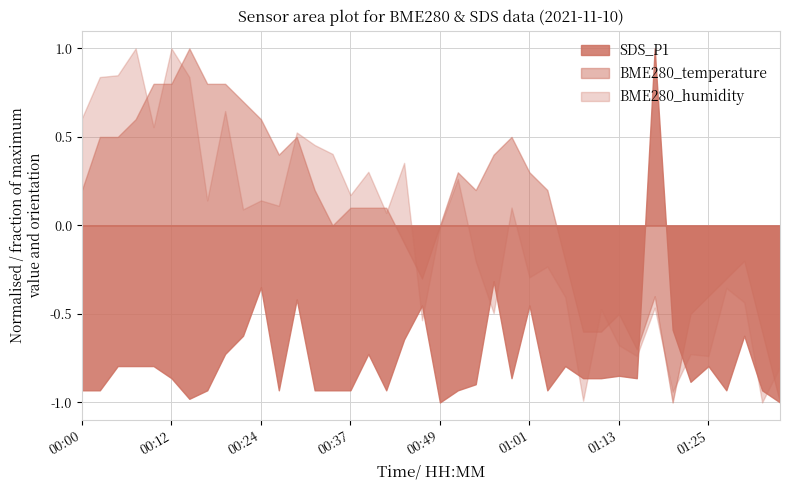

What is the maximum value shown in the chart?

1.0